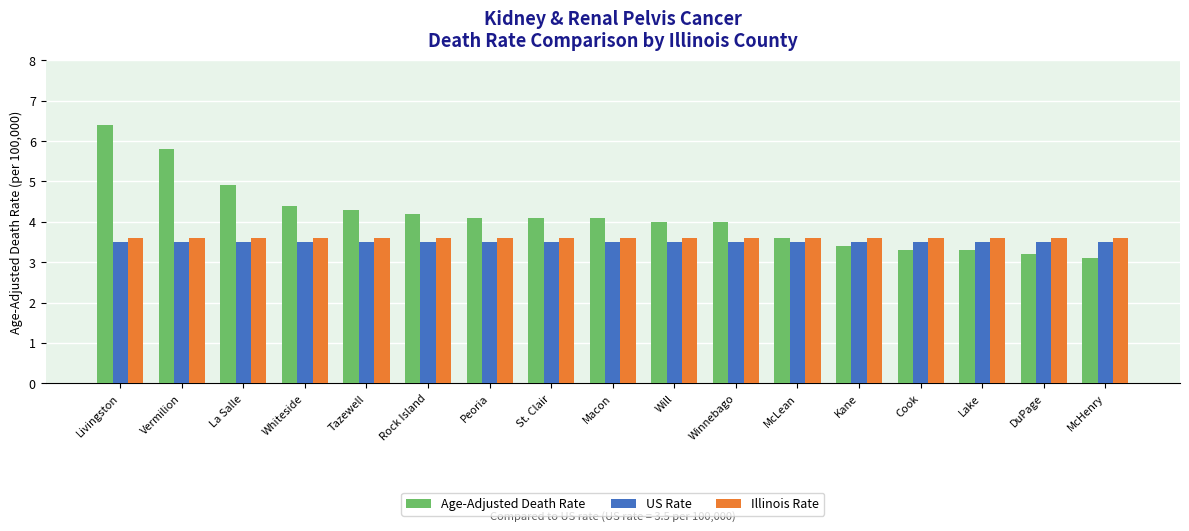

Count the number of categories in the chart.

17